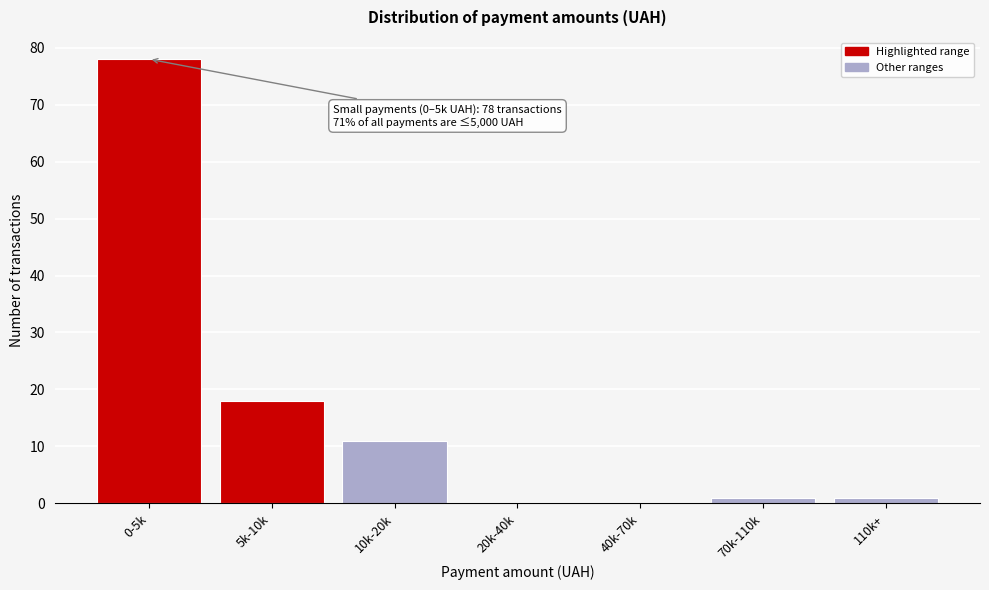

Reading right to left, list all the values displayed in this chart.

110k+=1	70k-110k=1	40k-70k=0	20k-40k=0	10k-20k=11	5k-10k=18	0-5k=78